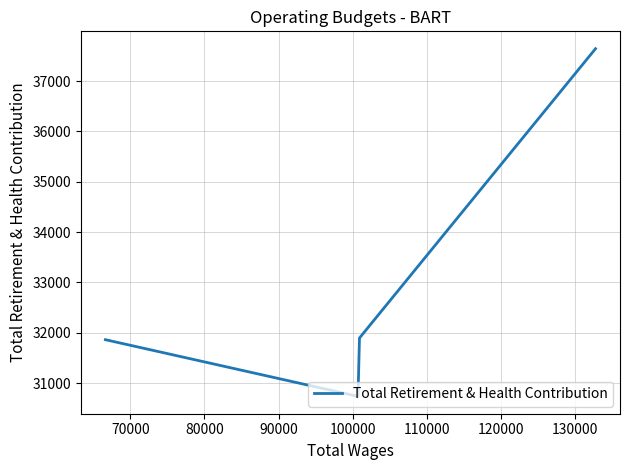

Does the chart display data point markers on the line(s)?

No